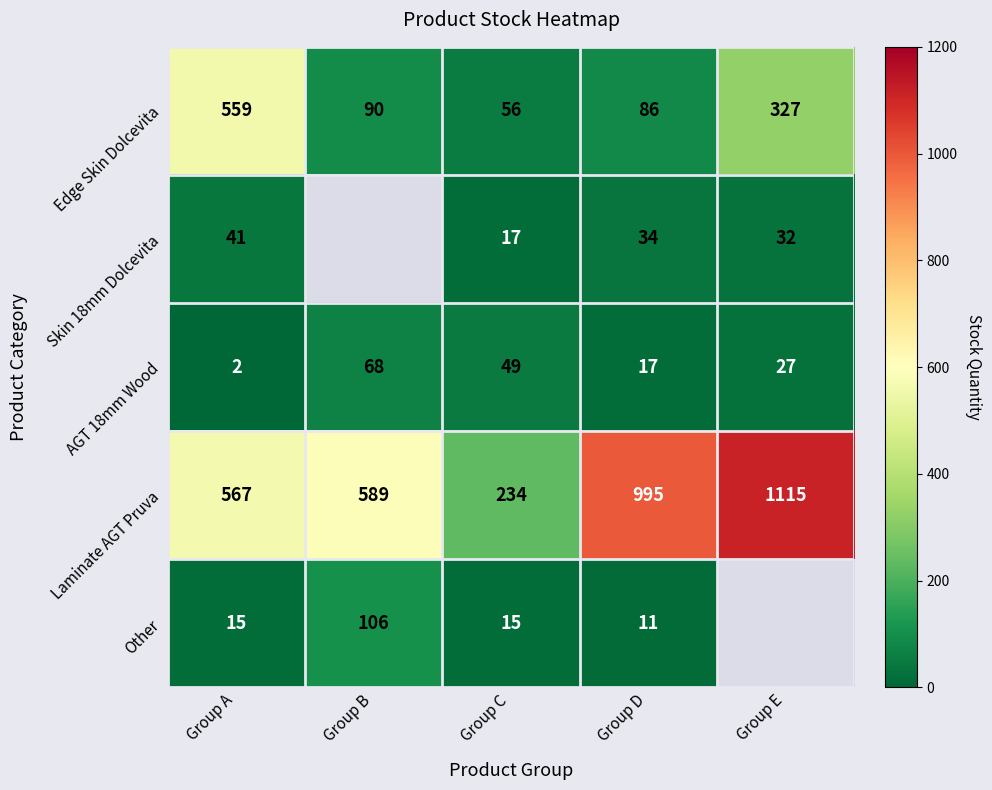

What is the sum of the Other values at Group B and Group D?

117